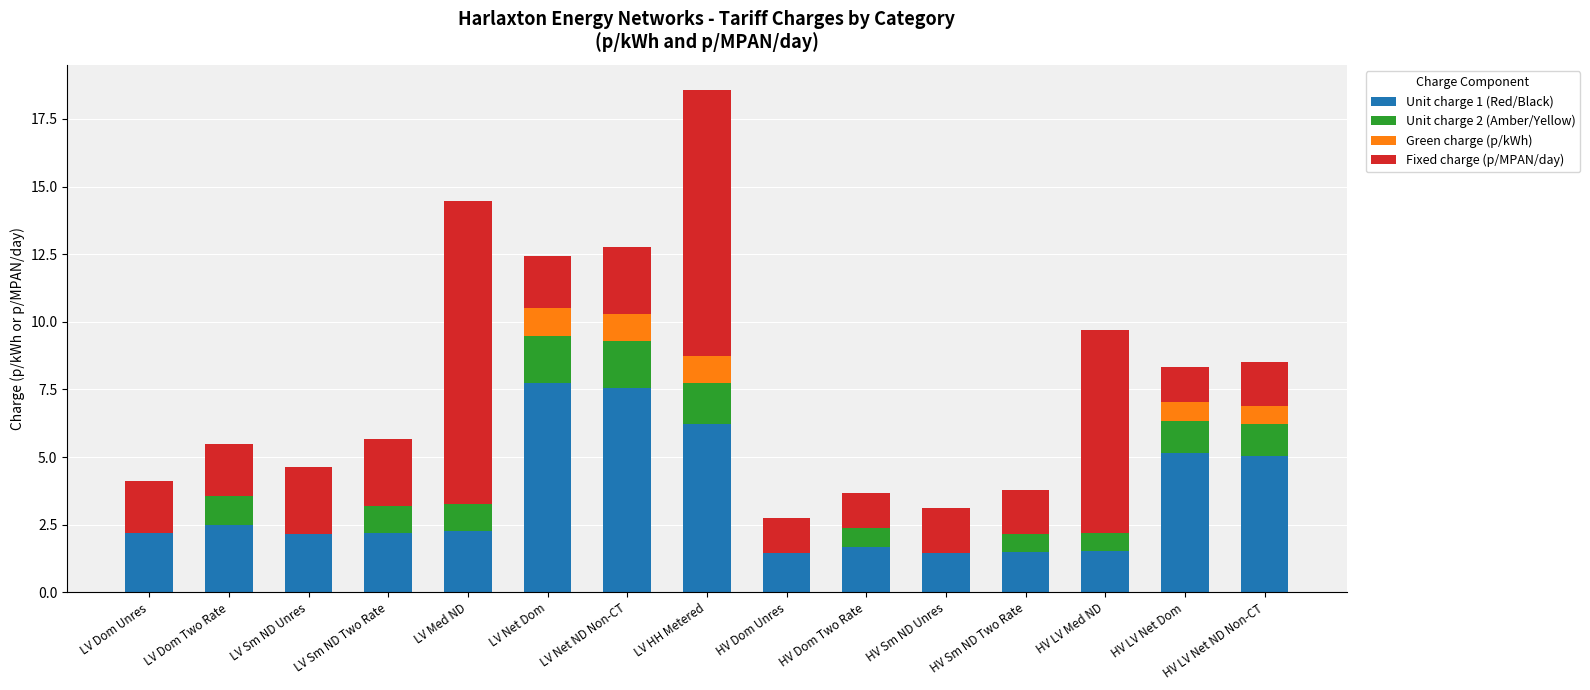

What is the highest value of the Unit charge 1 (Red/Black) series?

7.7